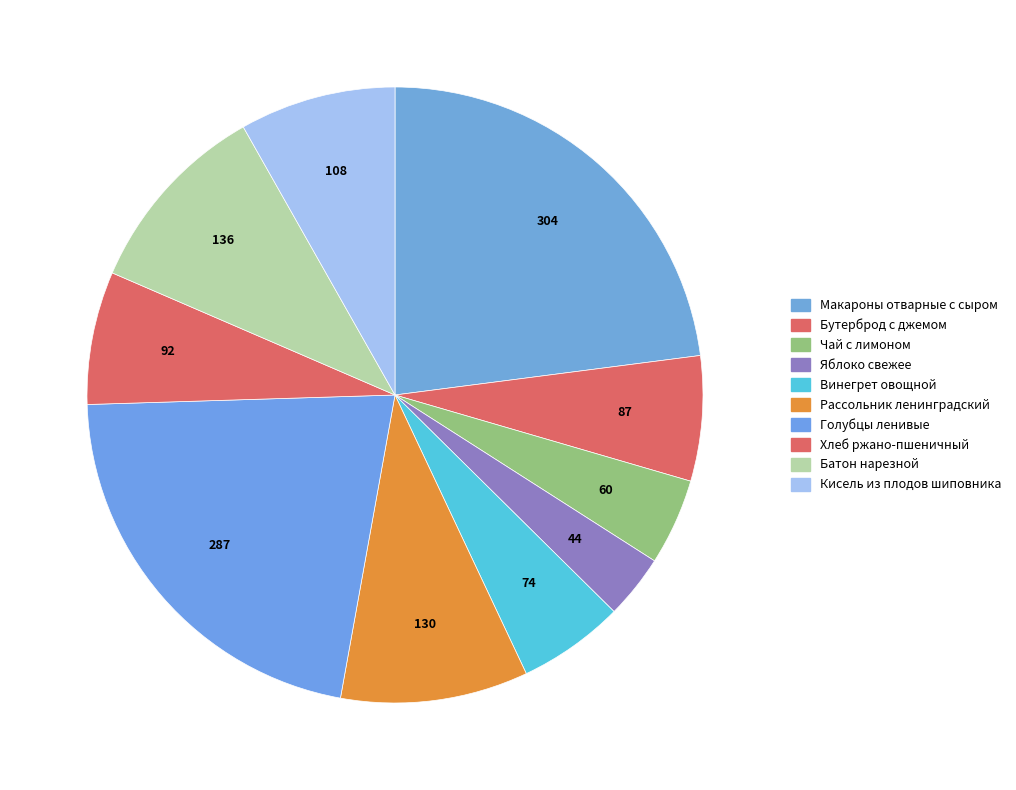

Which category has the biggest portion of the pie?

Макароны отварные с сыром